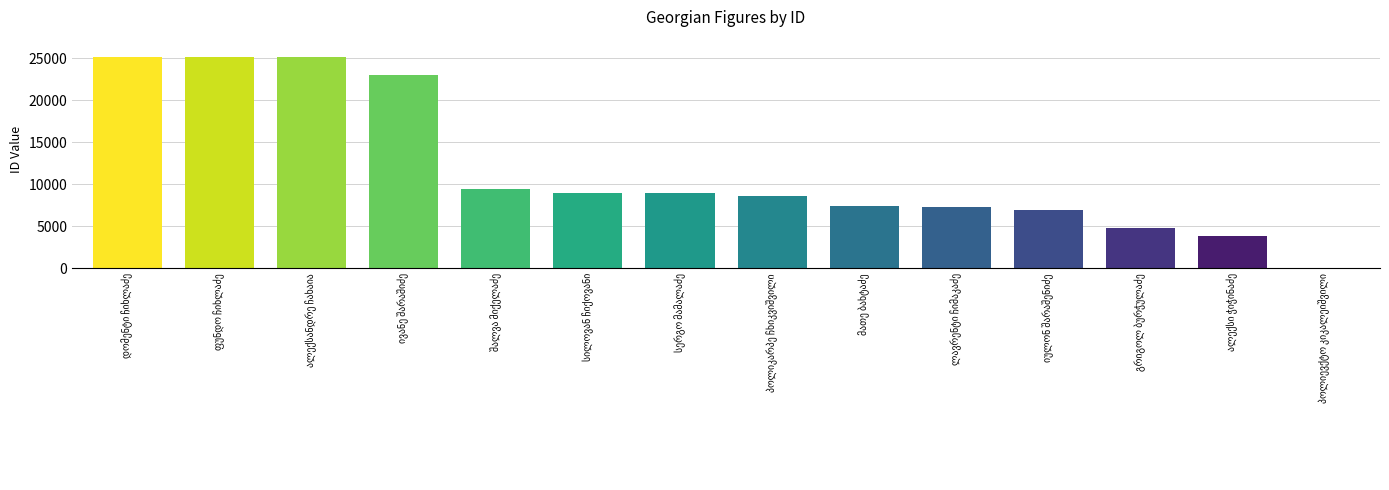

What is the sum of all values?

164980